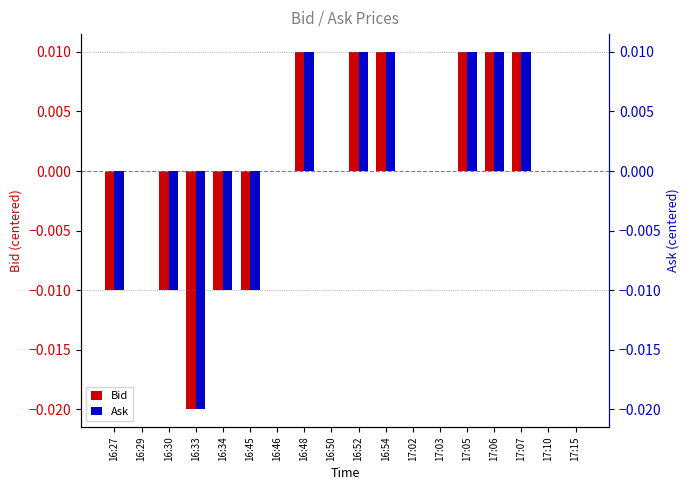

Which series has the widest spread of values?

Bid